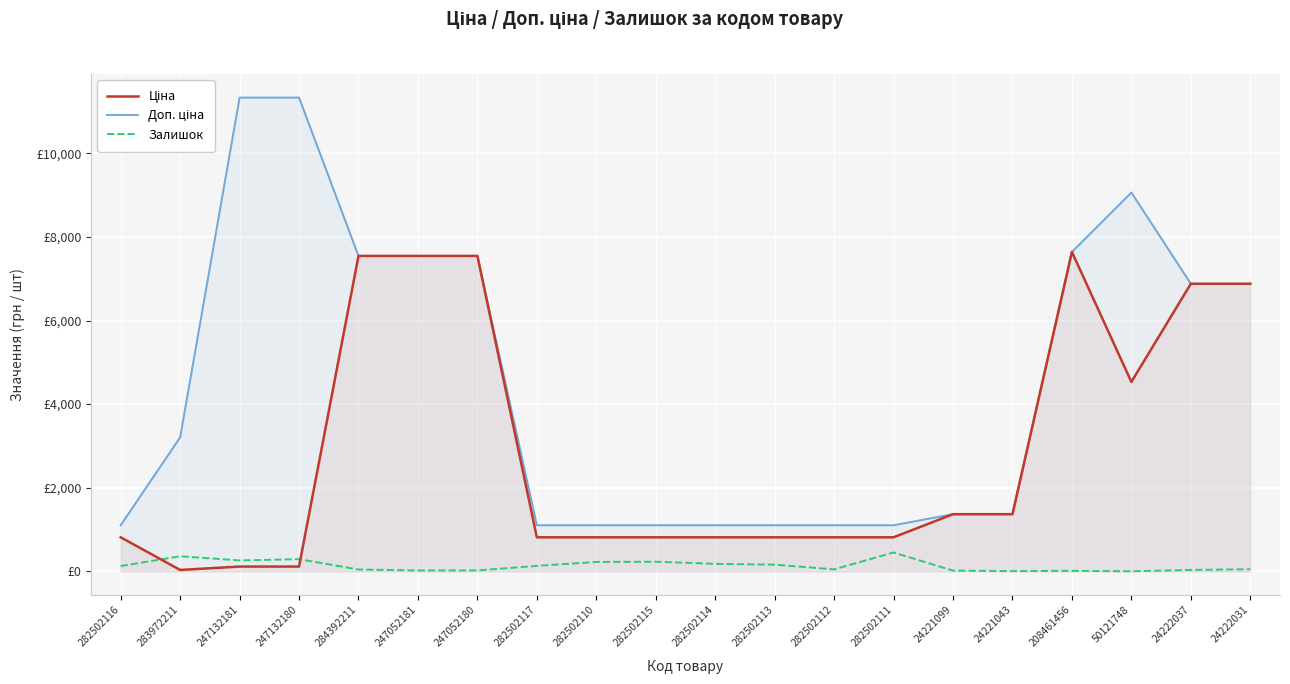

How many lines are shown in the chart?

3